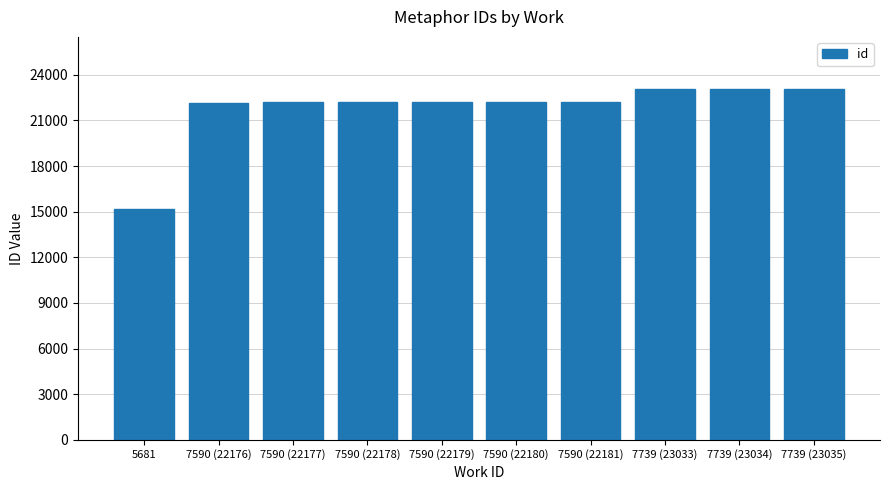

What is the change in value from 7590 (22177) to 7739 (23035)?

+858